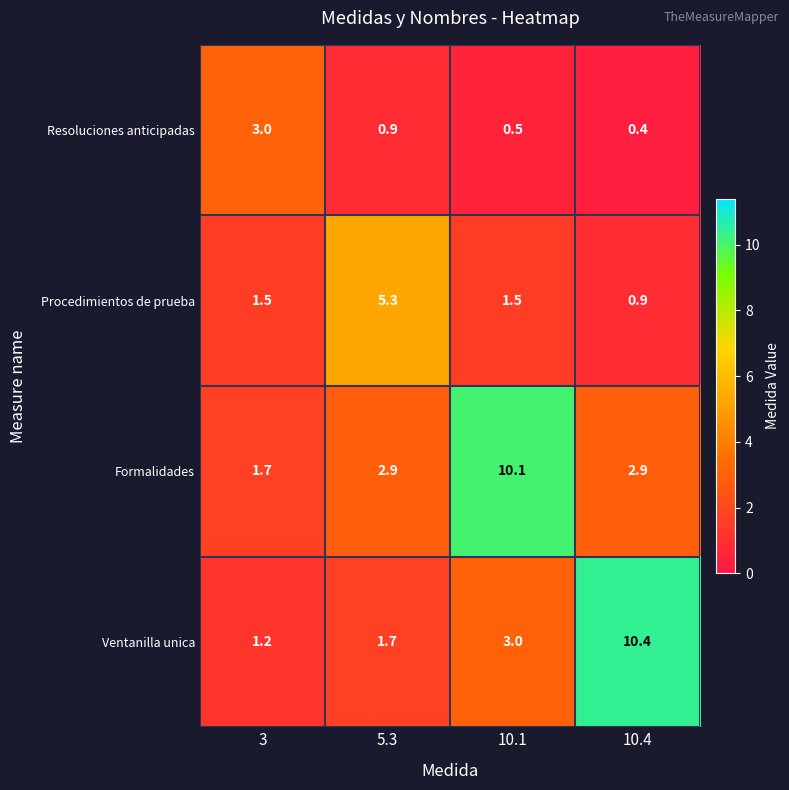

The value of Ventanilla unica at 5.3 is 1.2. True or false?

False